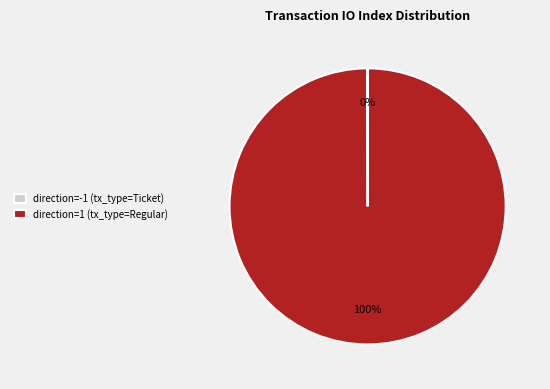

What is the largest slice in the pie chart?

direction=1 (tx_type=Regular)